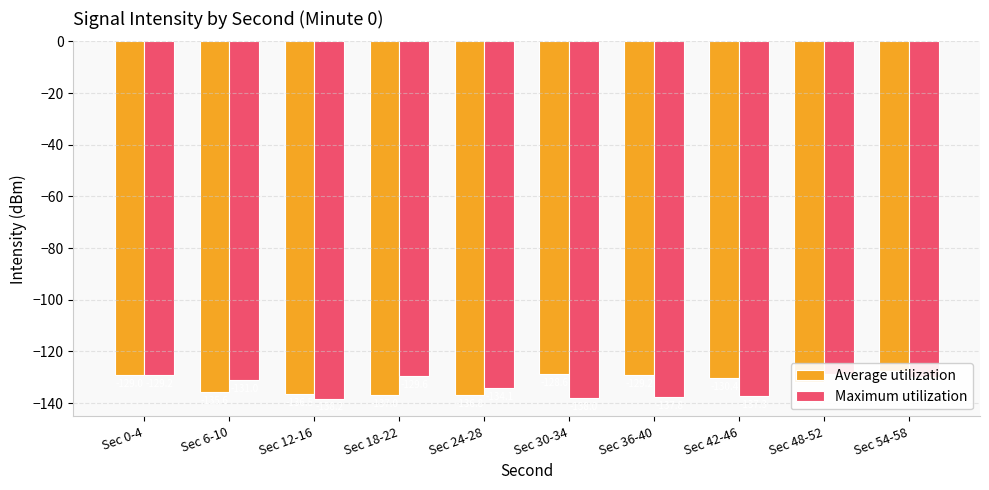

What is the spread (max minus min) of values at Sec 18-22?

7.4